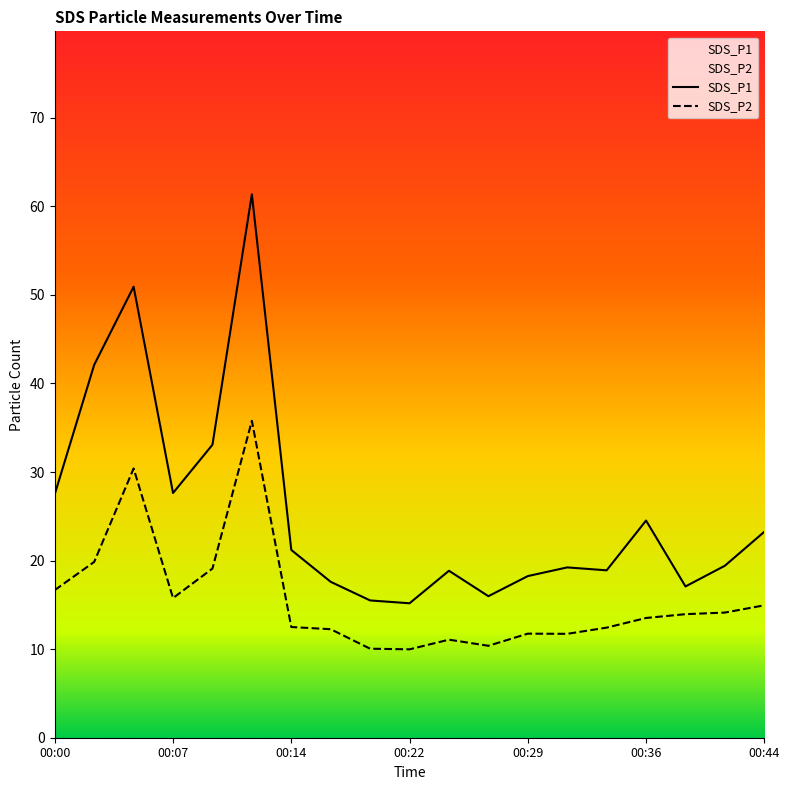

How many interior local peaks does the SDS_P2 series have?

4